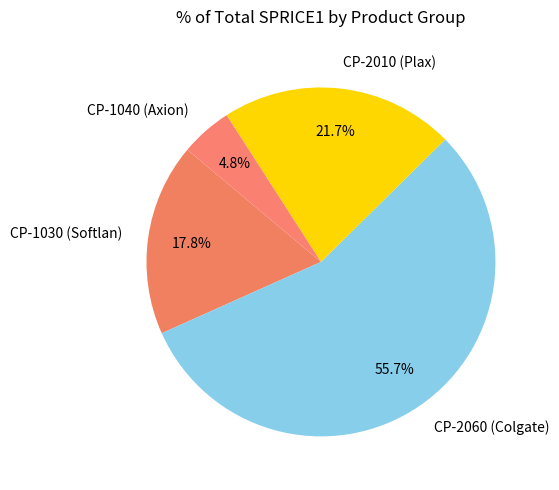

To the nearest percent, what is the average slice percentage?

25%